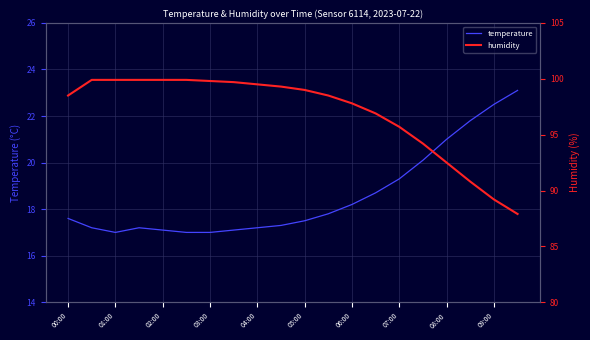

True or false: temperature and humidity cross at least once.

False